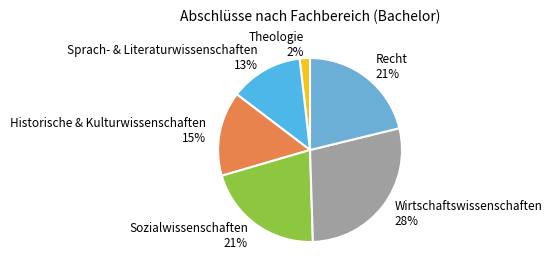

Which has a higher value, Sprach- & Literaturwissenschaften 13% or Theologie 2%?

Sprach- & Literaturwissenschaften 13%